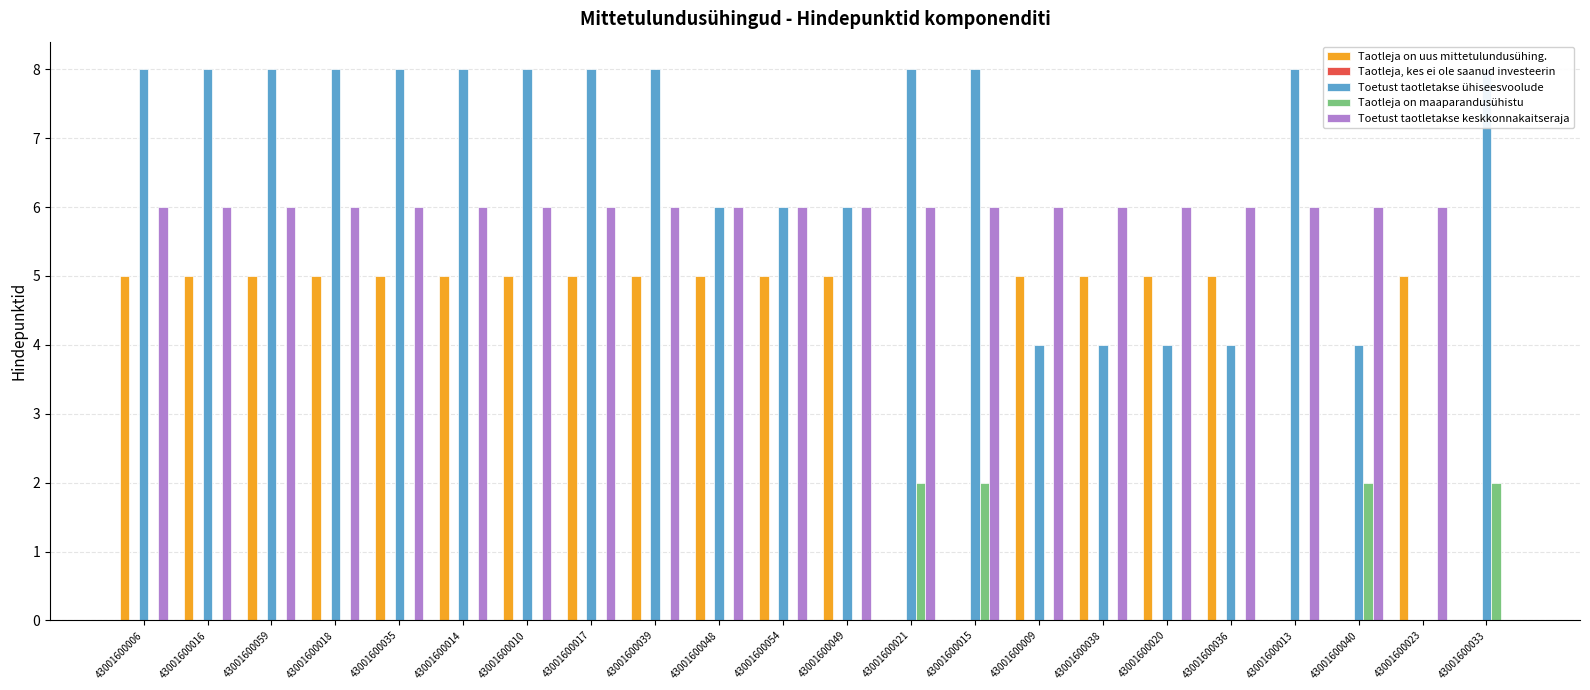

What is the label of the 2nd bar from the left?

43001600016